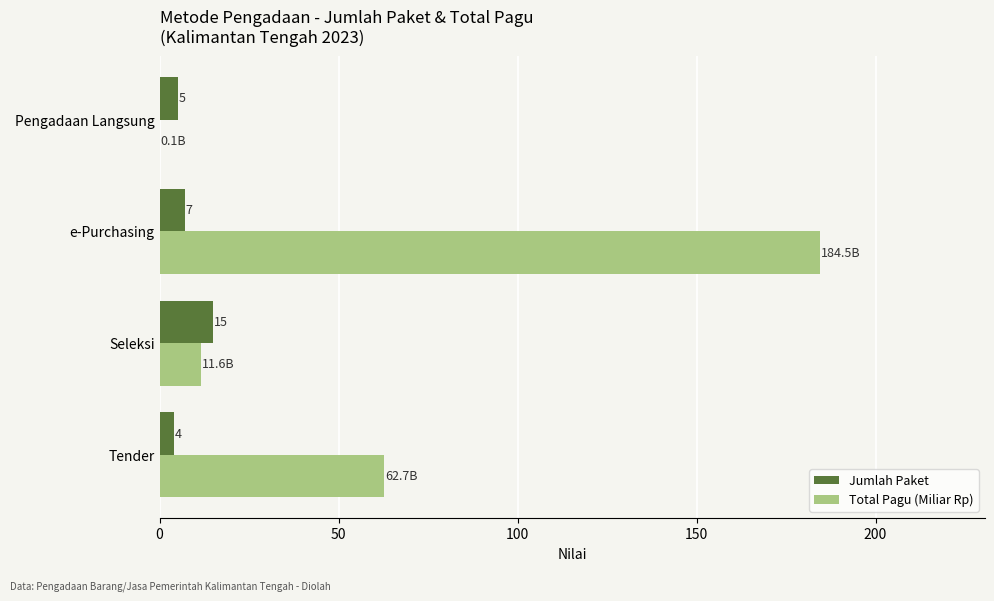

Which series changed the most between Tender and Pengadaan Langsung?

Total Pagu (Miliar Rp)